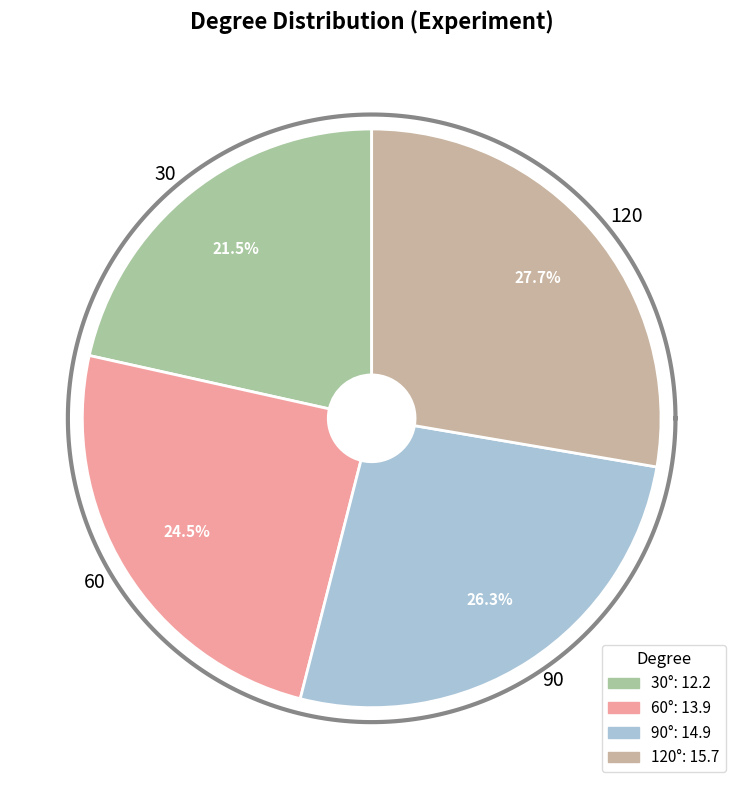

Rank the categories by value from highest to lowest.

120, 90, 60, 30